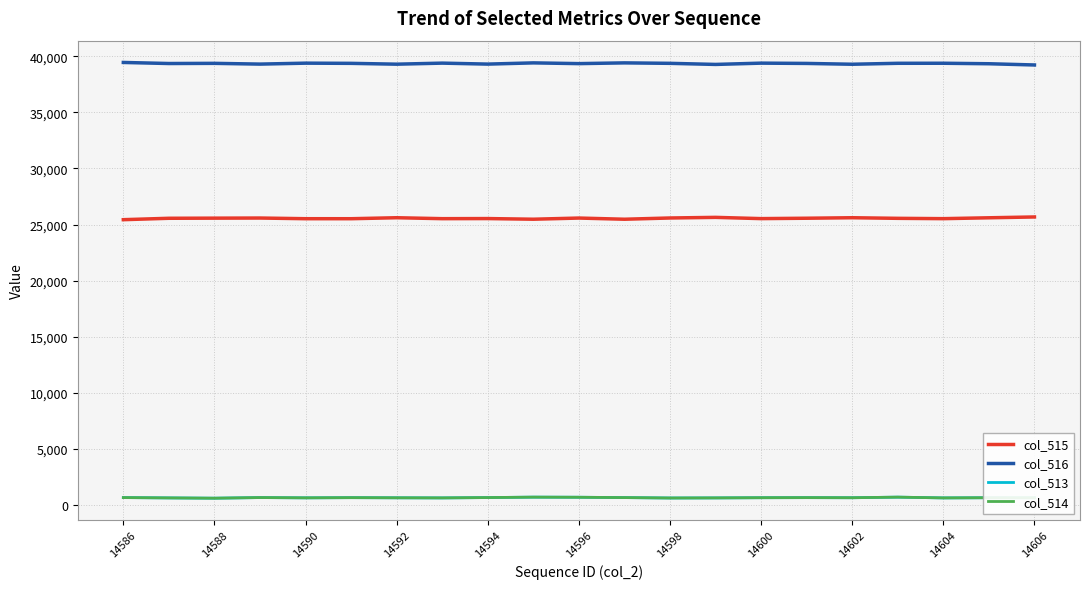

Which series has the largest total across all categories?

col_516